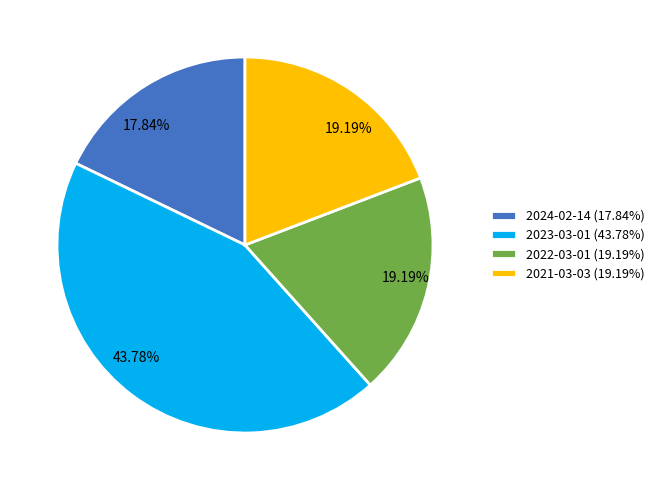

Count the number of slices in the pie.

4